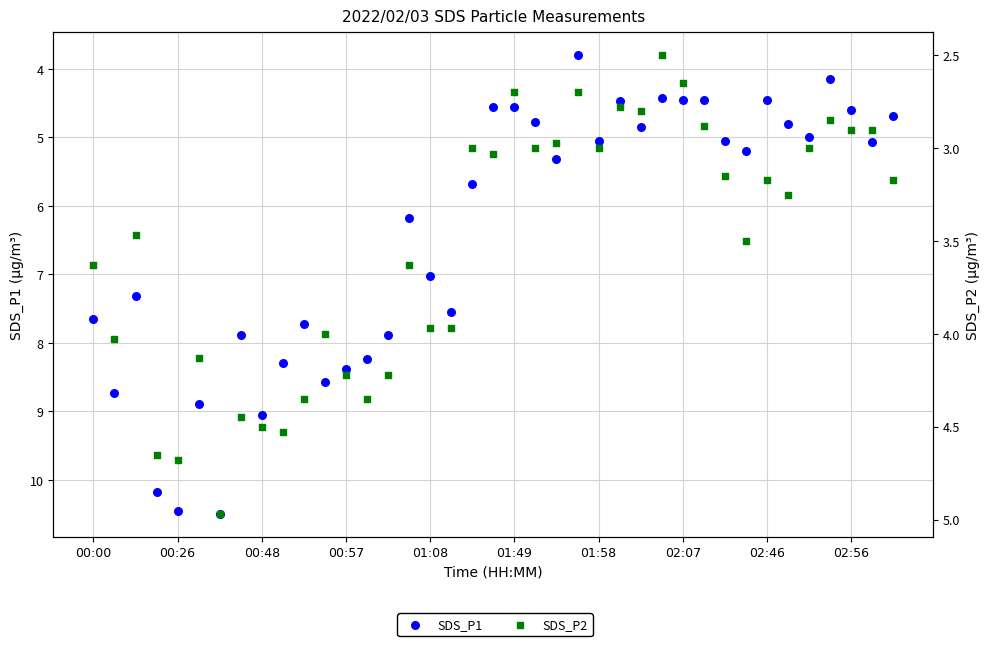

Which series reaches the minimum Y coordinate?

SDS_P2